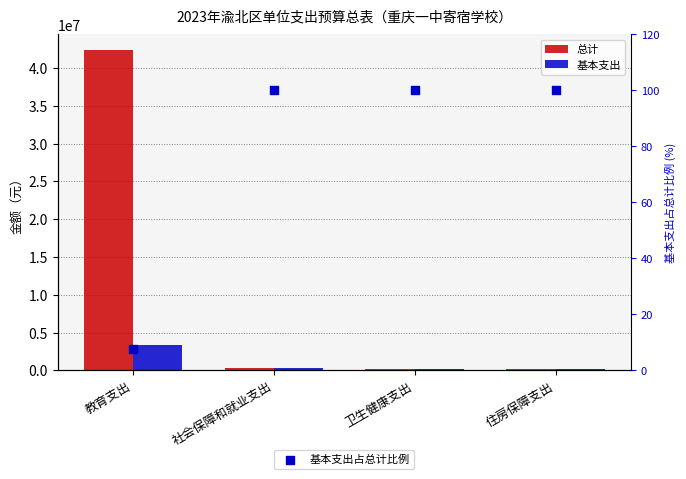

Is the value of 基本支出占总计比例 at 社会保障和就业支出 greater than the value of 基本支出 at 教育支出?

No